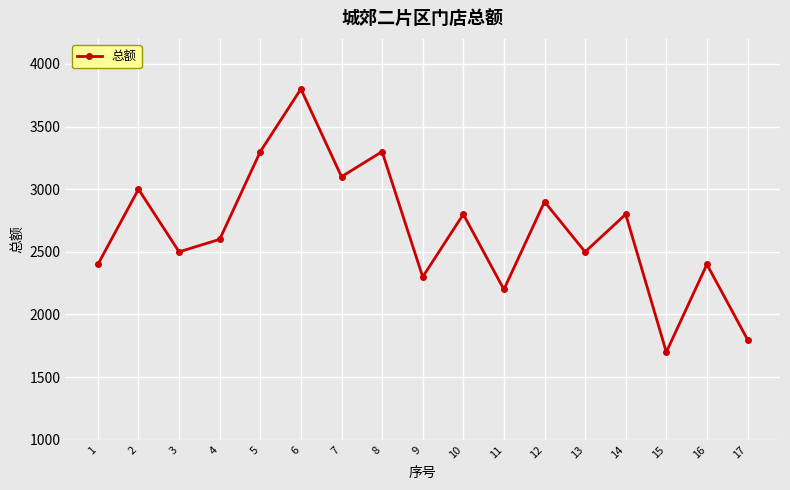

The value at 9 is 2300. True or false?

True